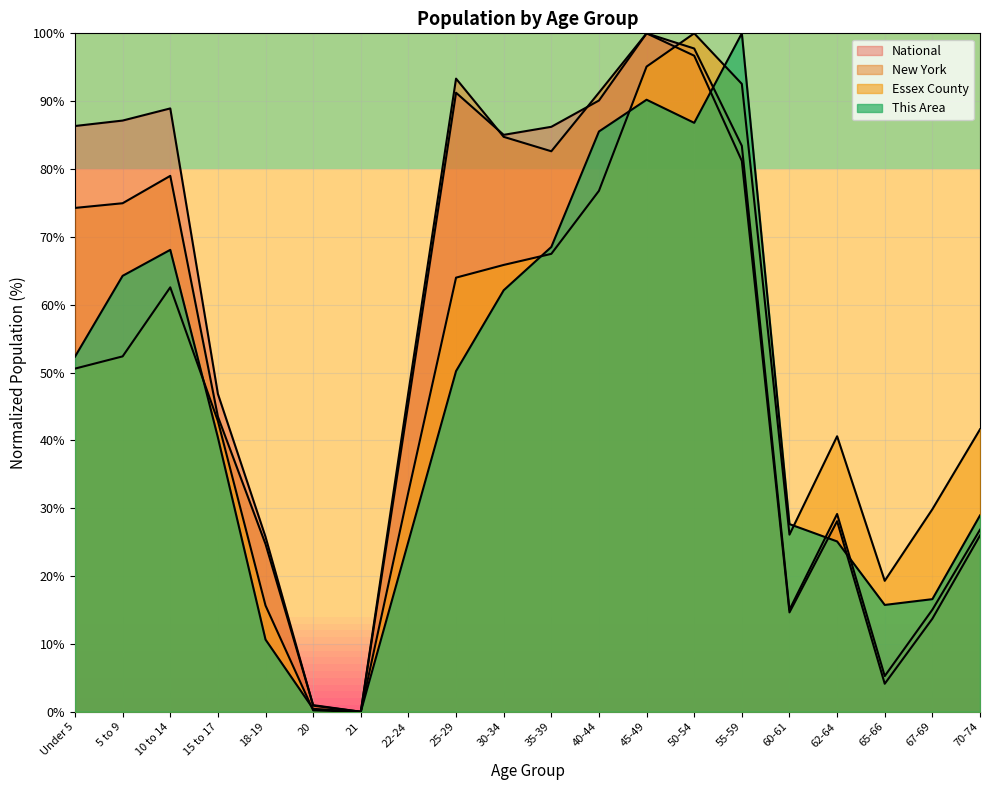

How many times do National and This Area cross each other?

3